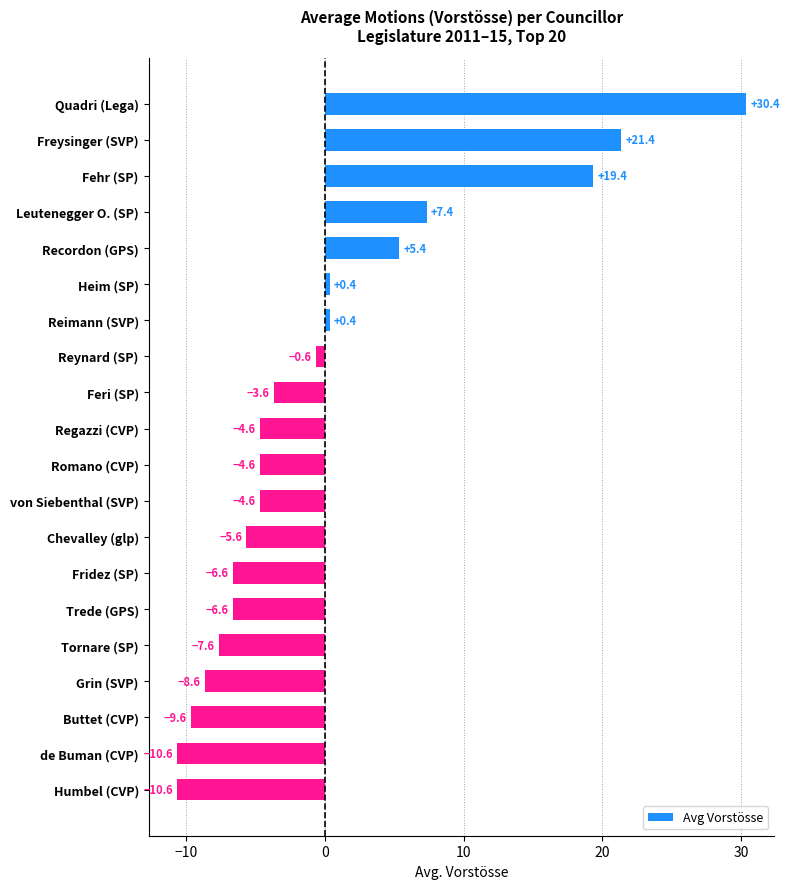

What is the difference between the values at Feri (SP) and Chevalley (glp)?

2.0